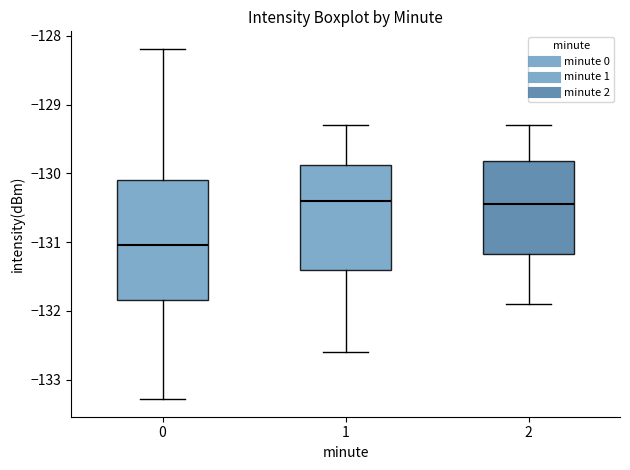

Where is the lower edge of the box at x = 0 on the y-axis? The values are not printed on the chart, so give them approximately, as read against the axis.

-131.8